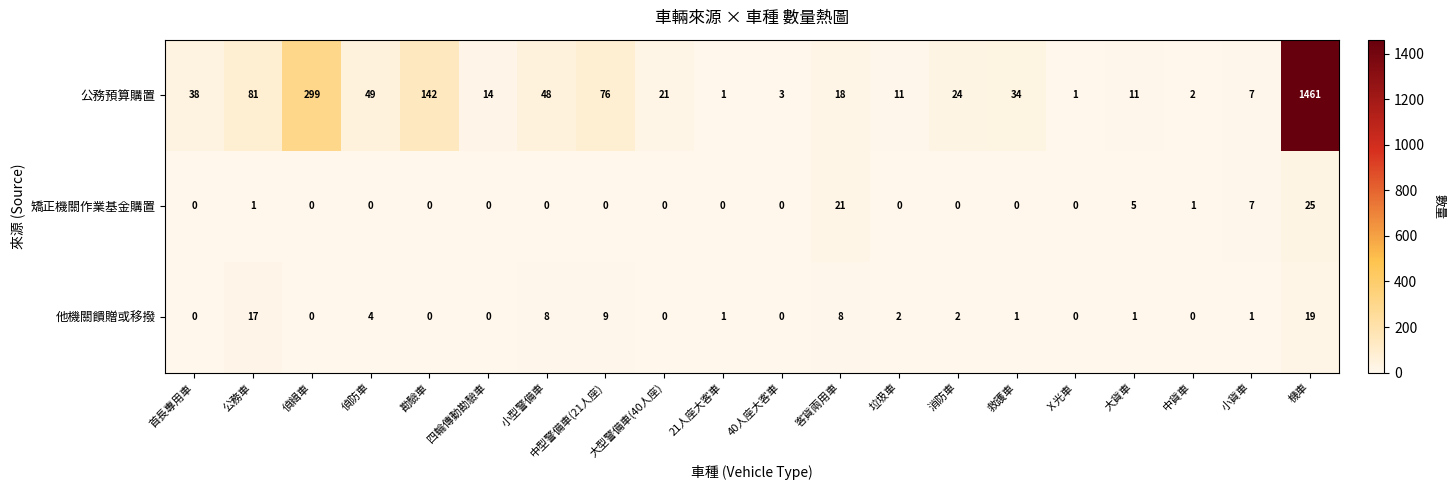

What is the average value of the 他機關饋贈或移撥 series?

4